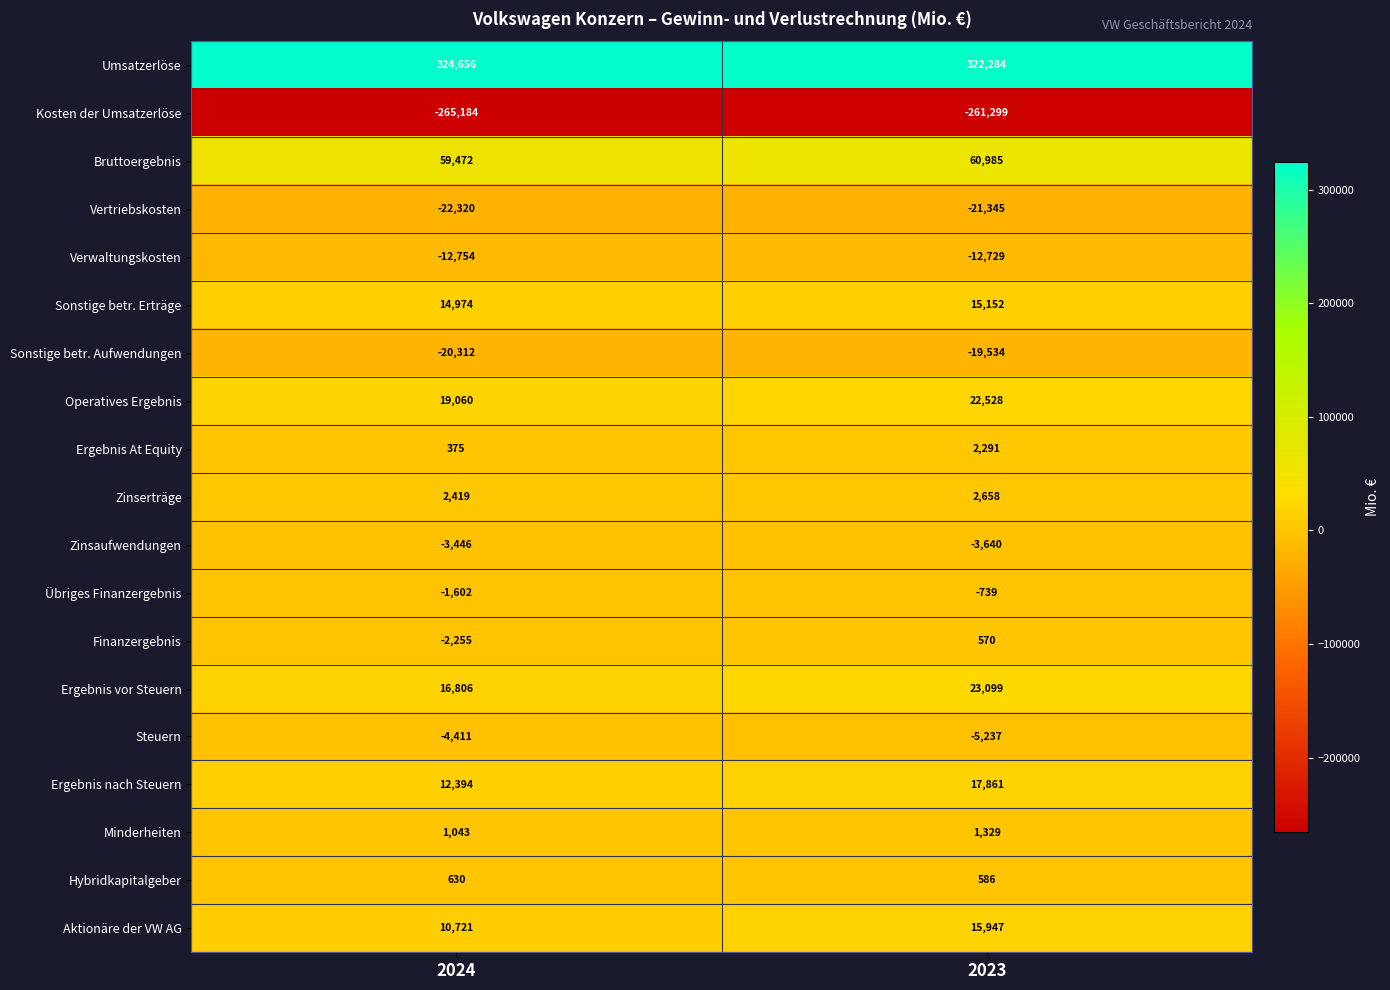

Which series changed the most between 2024 and 2023?

Ergebnis vor Steuern